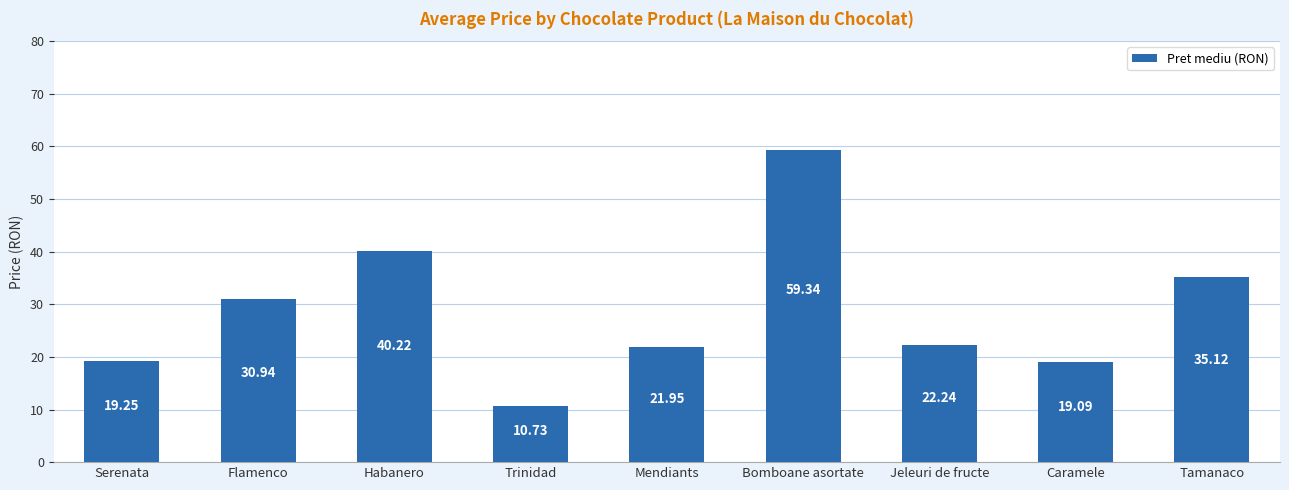

What is the label of the 4th bar from the left?

Trinidad